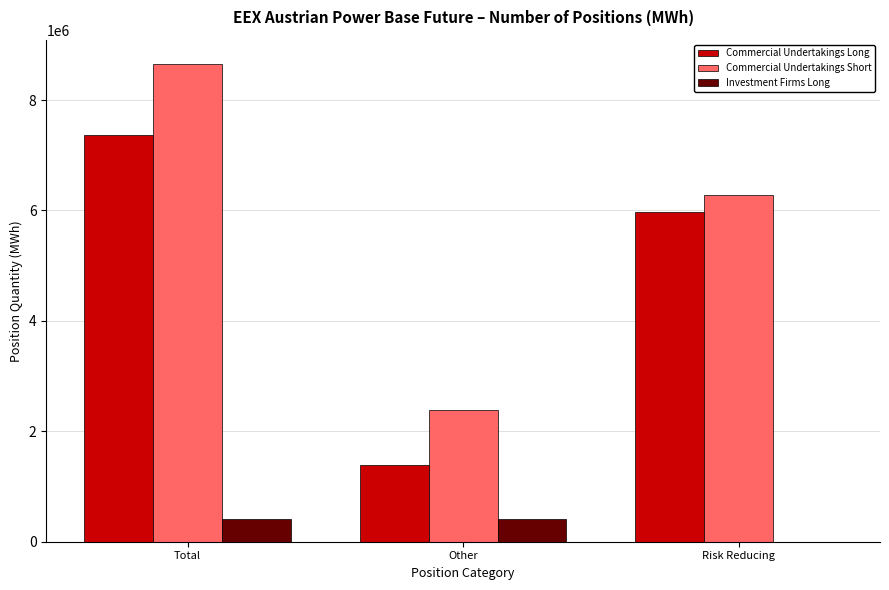

Between Total and Risk Reducing, which series saw the biggest shift?

Commercial Undertakings Short